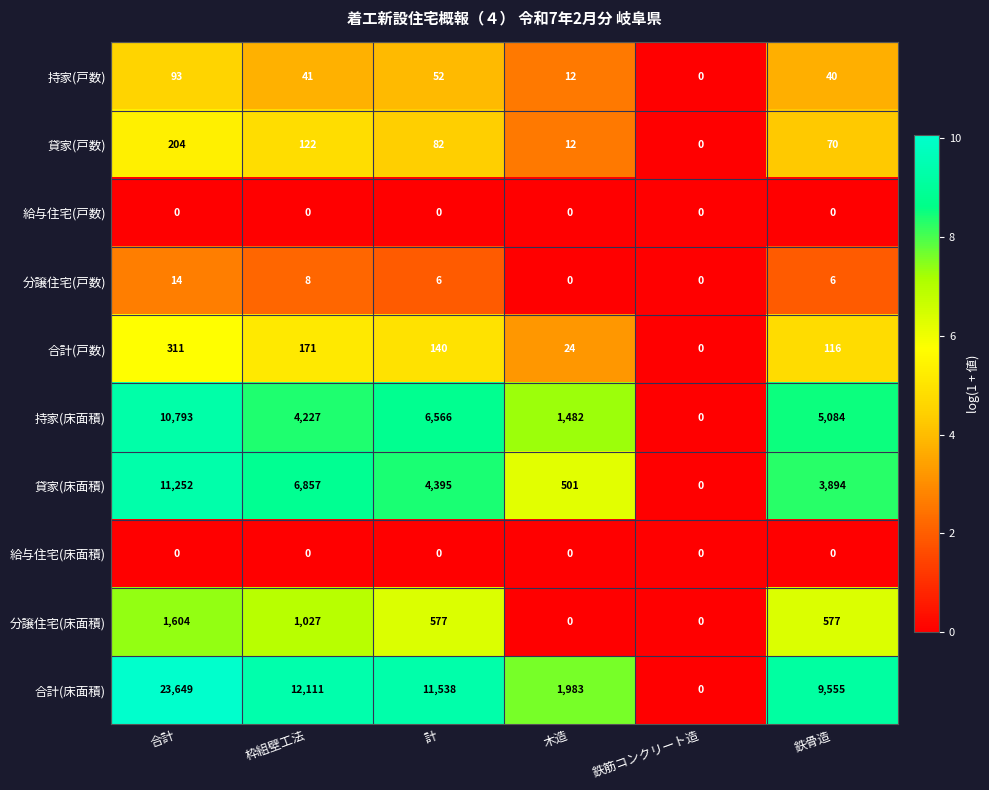

What is the difference between the maximum and minimum values in the 分譲住宅(戸数) series?

14